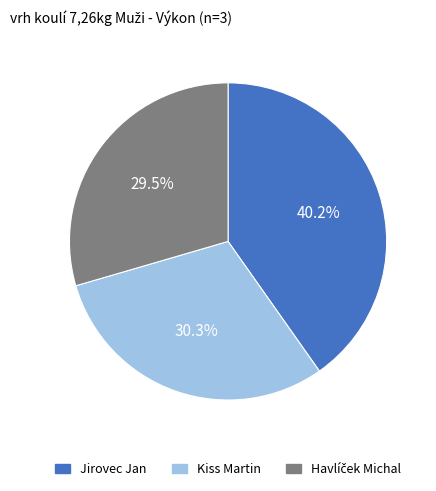

Which slice is the largest?

Jirovec Jan